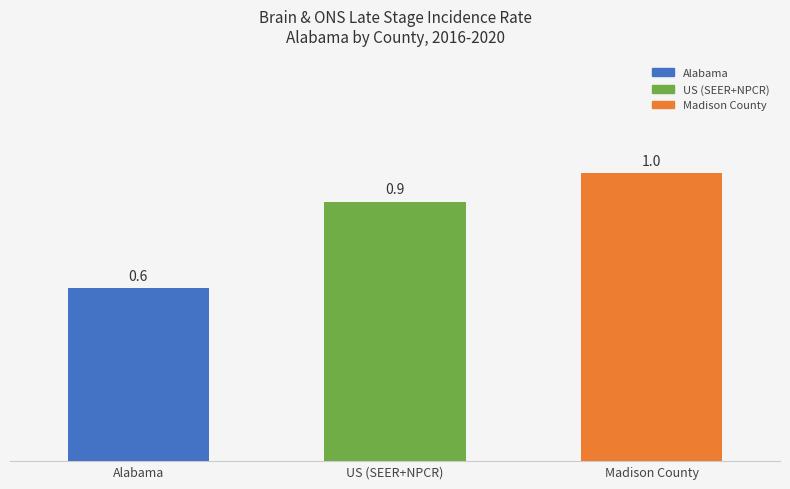

The value at US (SEER+NPCR) is 0.9. True or false?

True